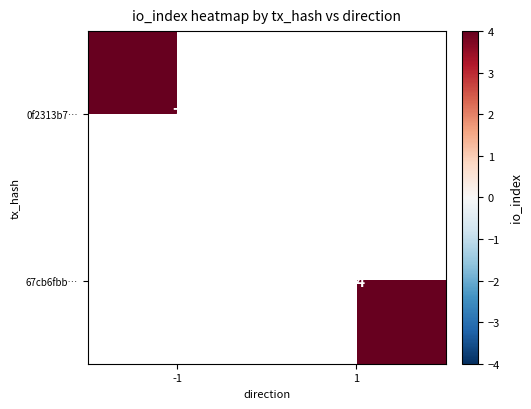

At how many categories does at least one series exceed 7?

1